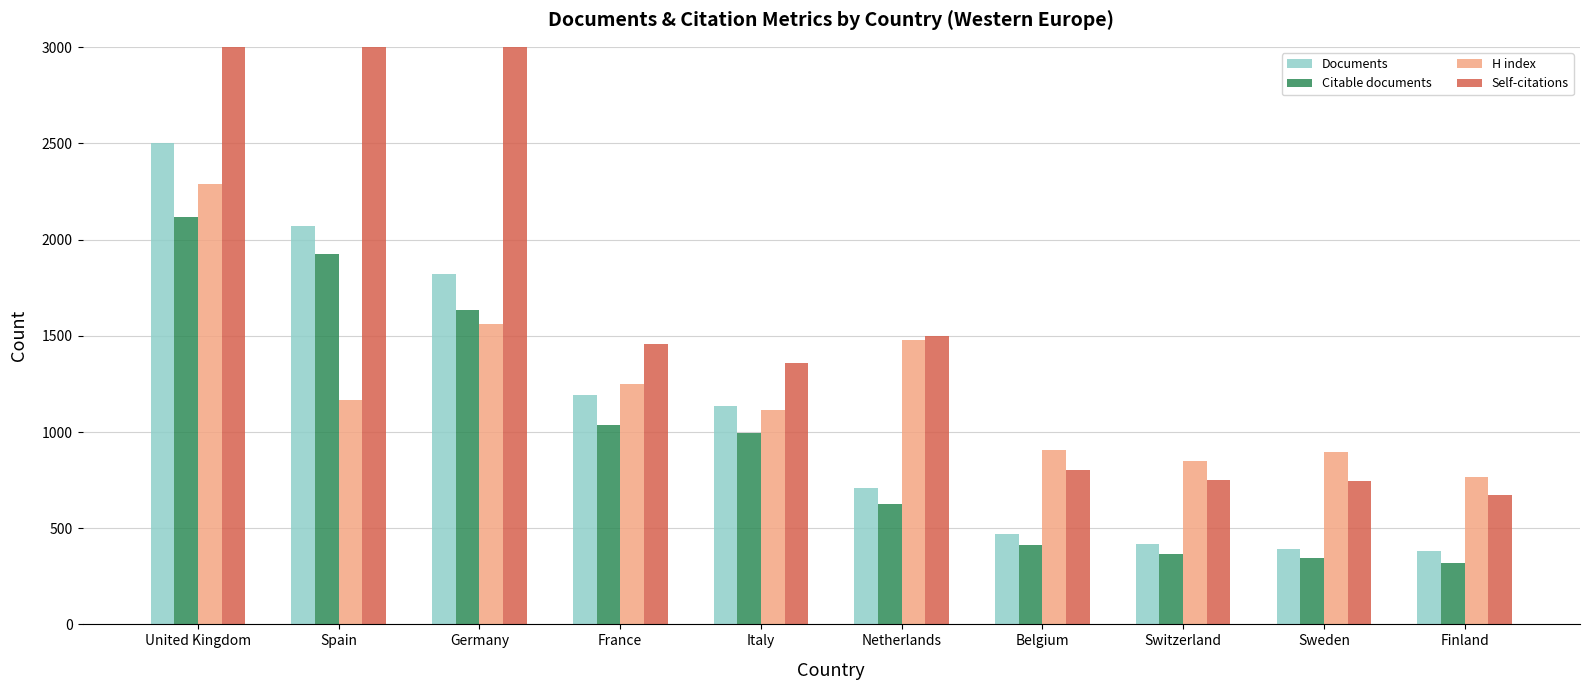

What is the sum of all Citable documents values?

9782